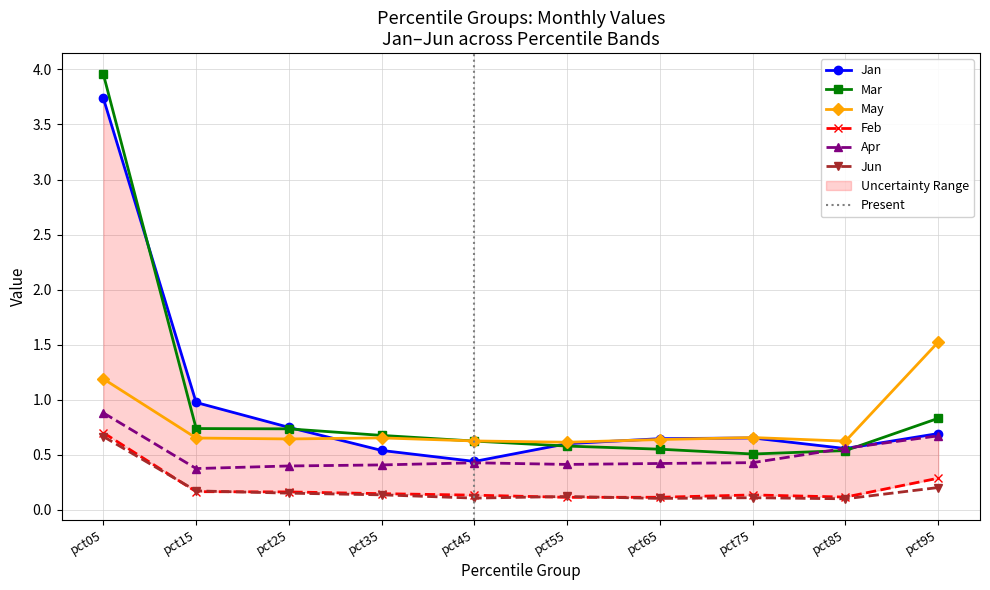

Reading right to left, what are all the values shown in this chart?

Jan: pct95=0.7	pct85=0.6	pct75=0.7	pct65=0.6	pct55=0.6	pct45=0.4	pct35=0.5	pct25=0.7	pct15=1.0	pct05=3.7
Feb: pct95=0.3	pct85=0.1	pct75=0.1	pct65=0.1	pct55=0.1	pct45=0.1	pct35=0.1	pct25=0.2	pct15=0.2	pct05=0.7
Mar: pct95=0.8	pct85=0.5	pct75=0.5	pct65=0.6	pct55=0.6	pct45=0.6	pct35=0.7	pct25=0.7	pct15=0.7	pct05=4.0
Apr: pct95=0.7	pct85=0.6	pct75=0.4	pct65=0.4	pct55=0.4	pct45=0.4	pct35=0.4	pct25=0.4	pct15=0.4	pct05=0.9
May: pct95=1.5	pct85=0.6	pct75=0.7	pct65=0.6	pct55=0.6	pct45=0.6	pct35=0.7	pct25=0.6	pct15=0.7	pct05=1.2
Jun: pct95=0.2	pct85=0.1	pct75=0.1	pct65=0.1	pct55=0.1	pct45=0.1	pct35=0.1	pct25=0.2	pct15=0.2	pct05=0.7